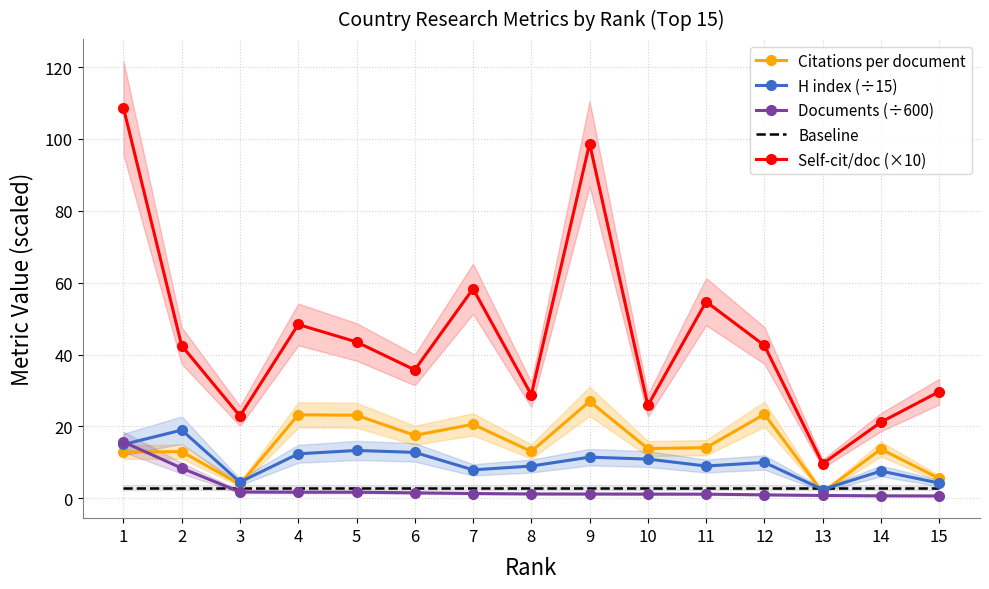

True or false: Documents (÷600) has a value of 1.1 at 14.

False